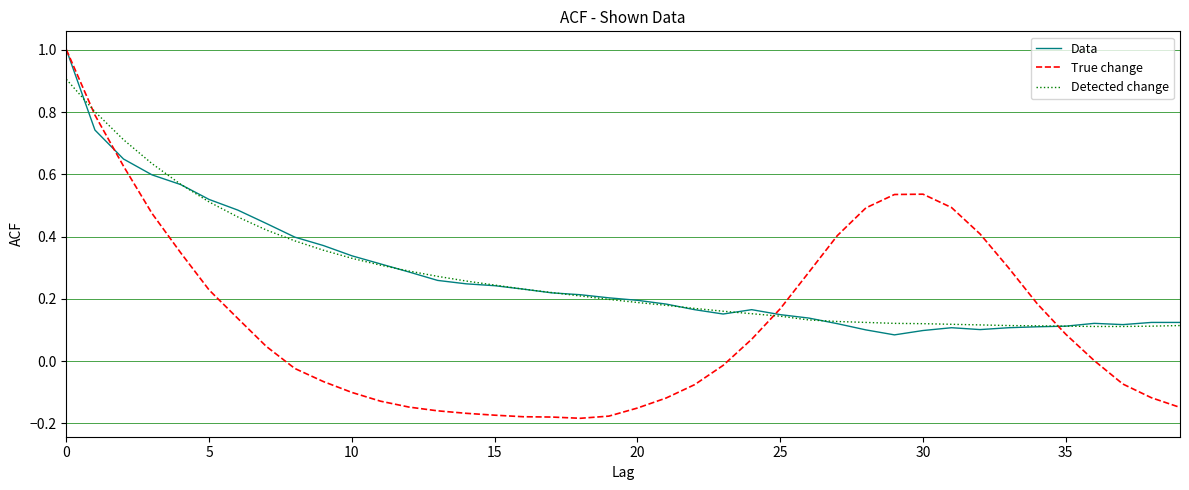

What is the maximum value shown in the chart?

1.0